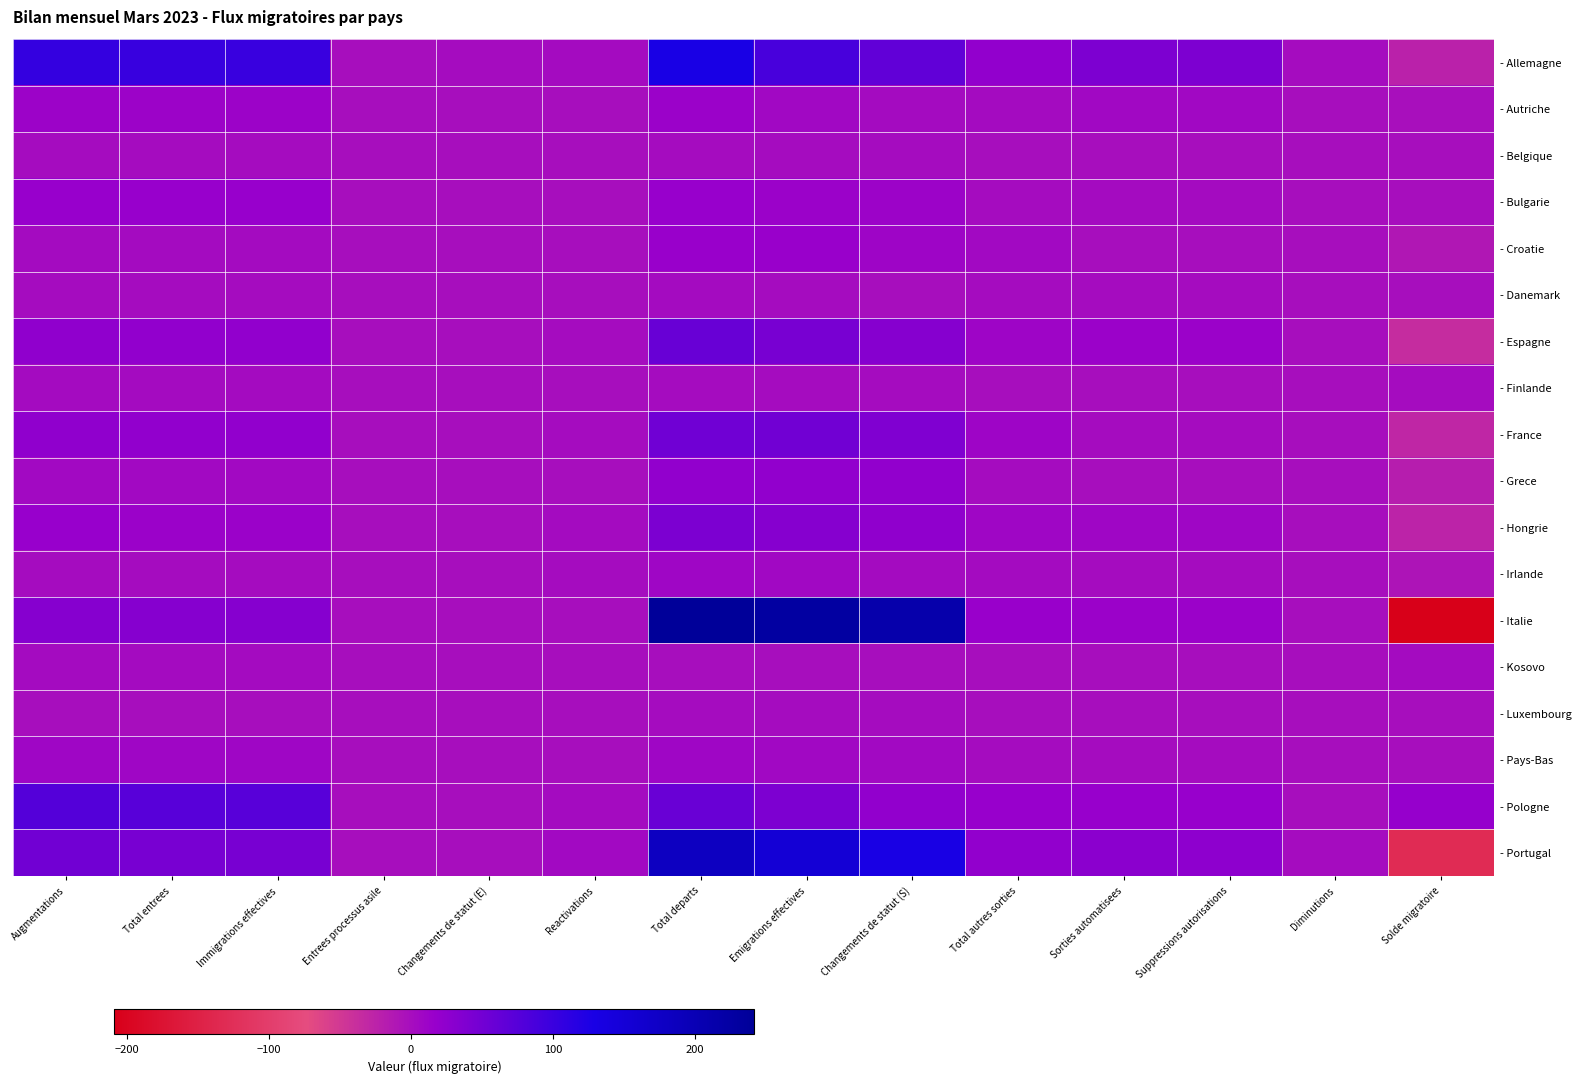

Which category has the lowest value across all series?

Solde migratoire